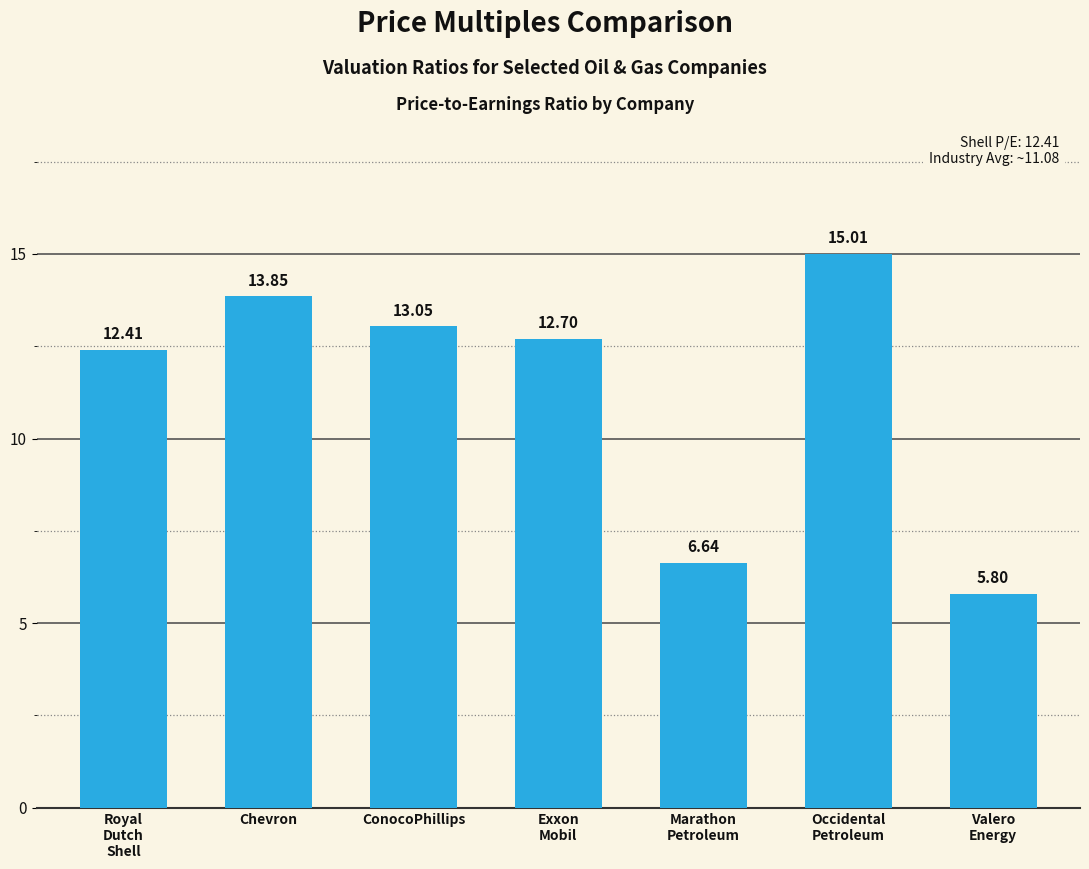

What is the average value?

11.4